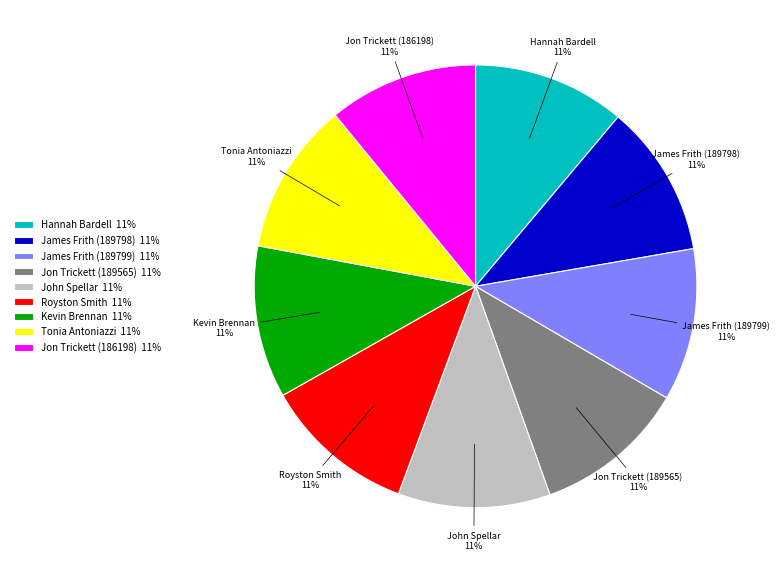

What is the ratio of the value at Jon Trickett (186198) to the value at Jon Trickett (189565)?

1.0